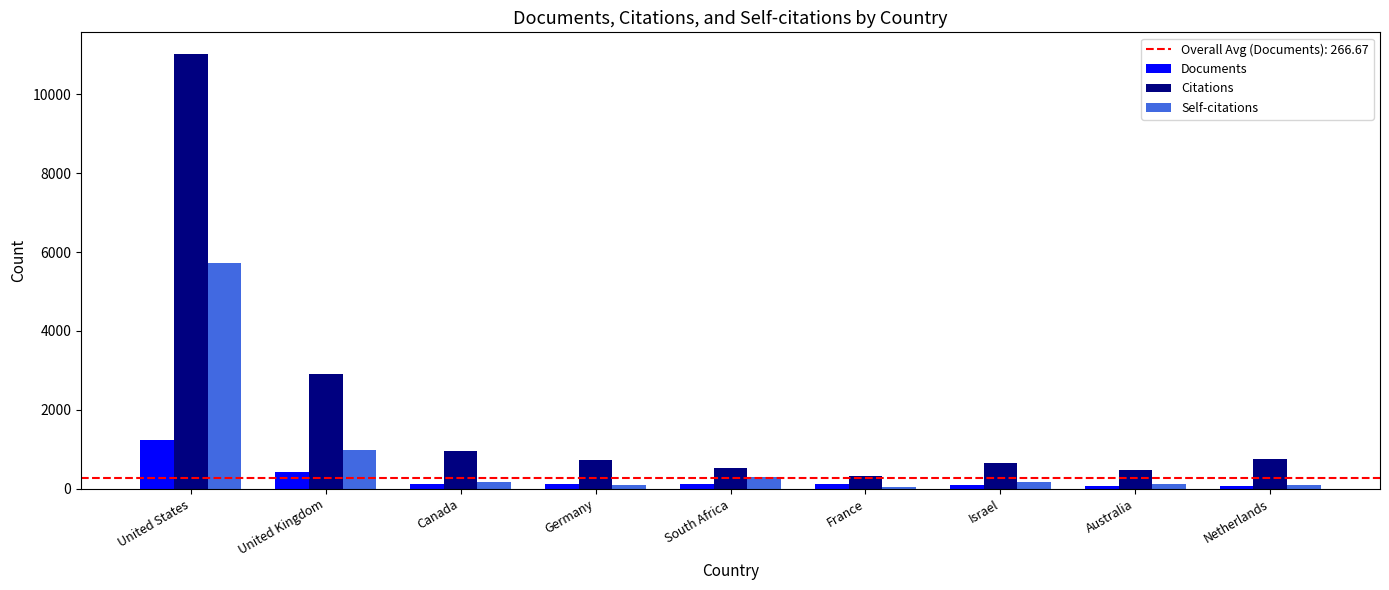

What is the sum of all Citations values?

18350